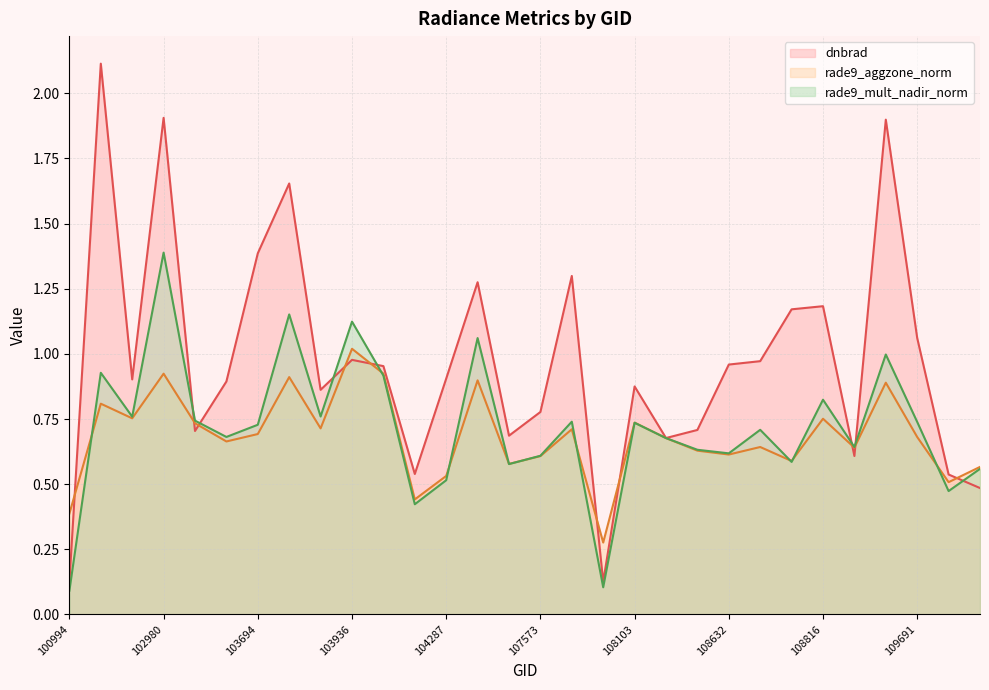

What is the difference between the maximum and minimum values in the rade9_mult_nadir_norm series?

1.3